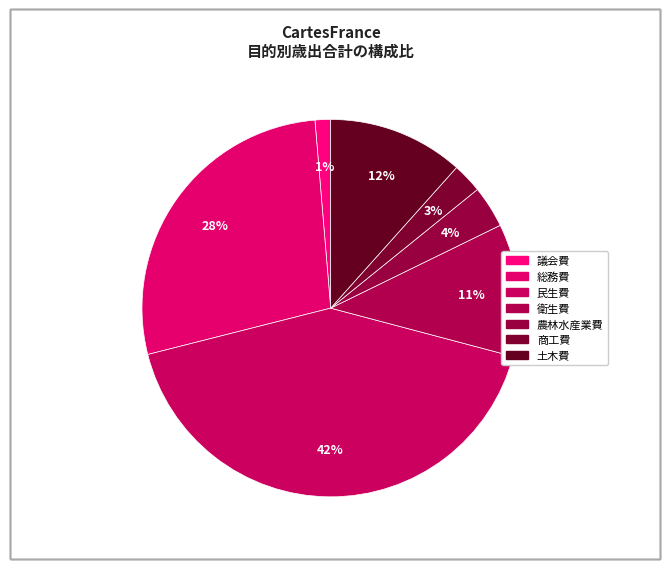

Is 衛生費 the majority of the pie?

No